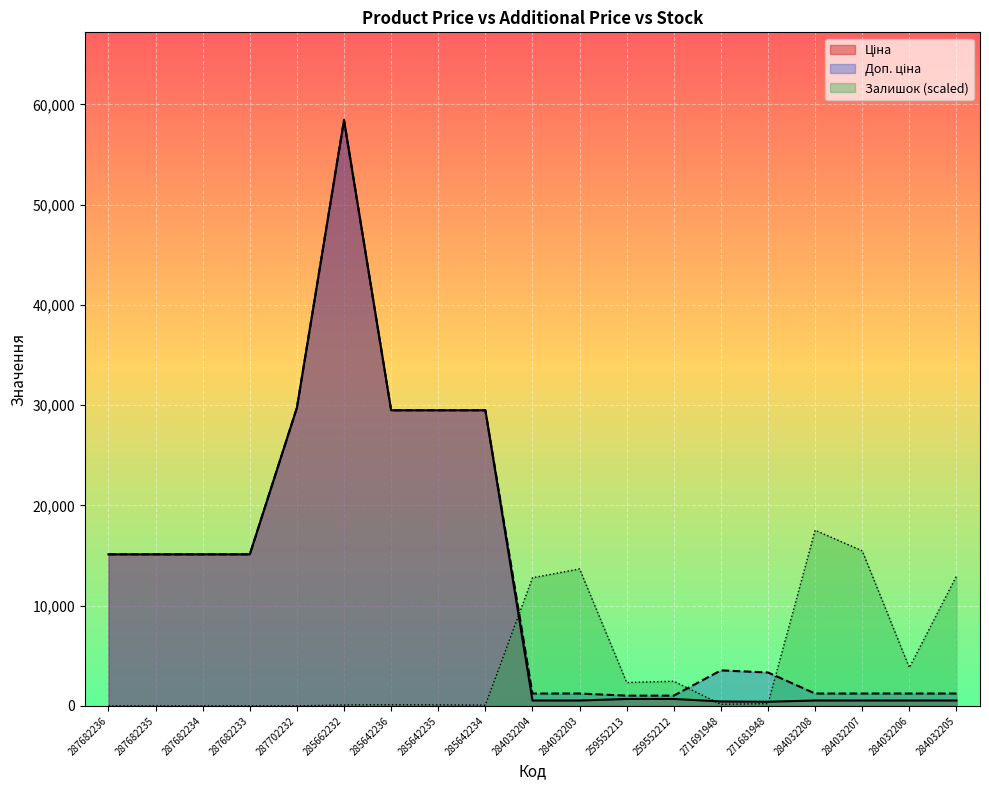

What is the value of the Ціна point at the 11th from the left?

539.0